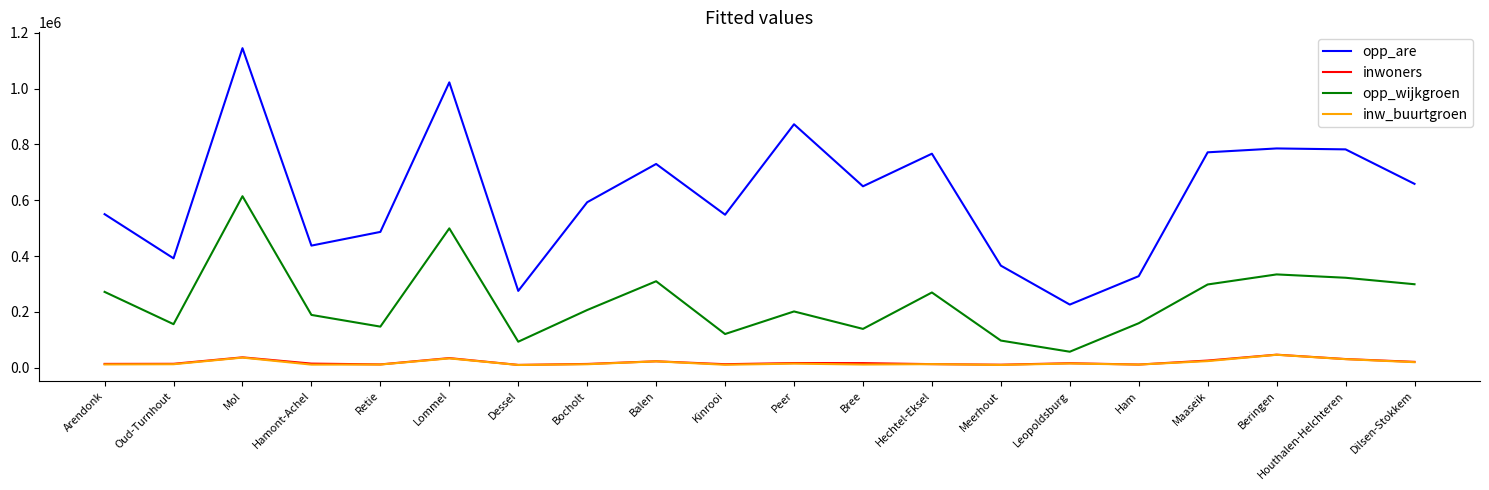

What value does the opp_are series have at Mol?

1145148.0